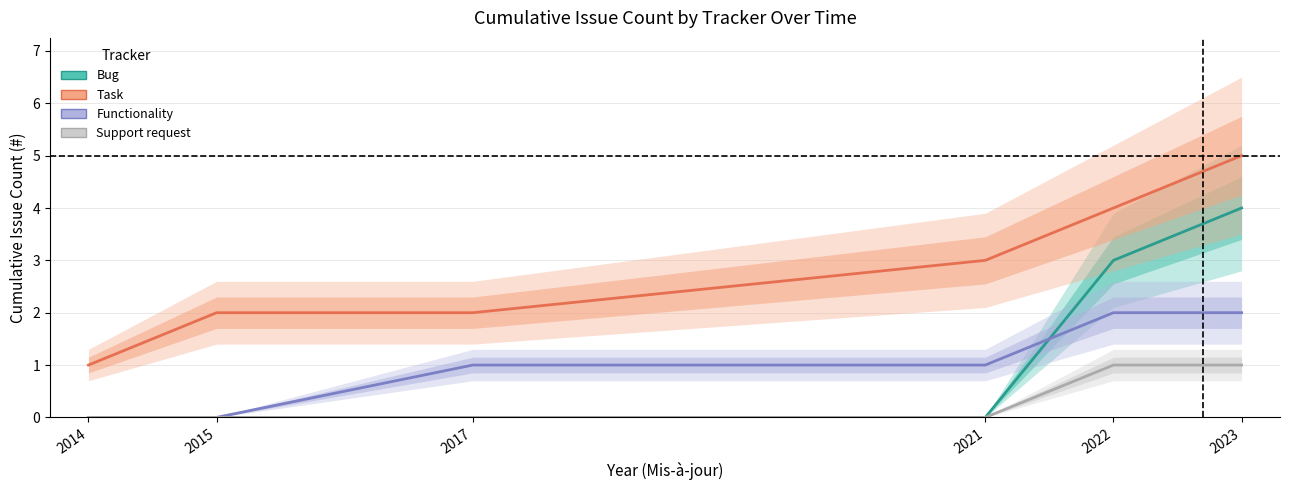

Reading left to right, what are all the values shown in this chart?

Bug: 0	0	0	0	3	4
Task: 1	2	2	3	4	5
Functionality: 0	0	1	1	2	2
Support request: 0	0	0	0	1	1